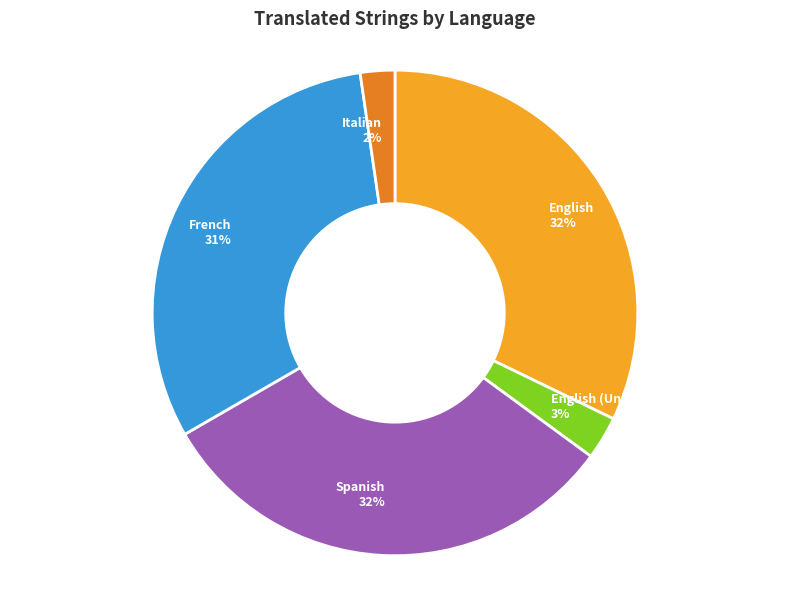

Between English (United States) and French, which is larger?

French